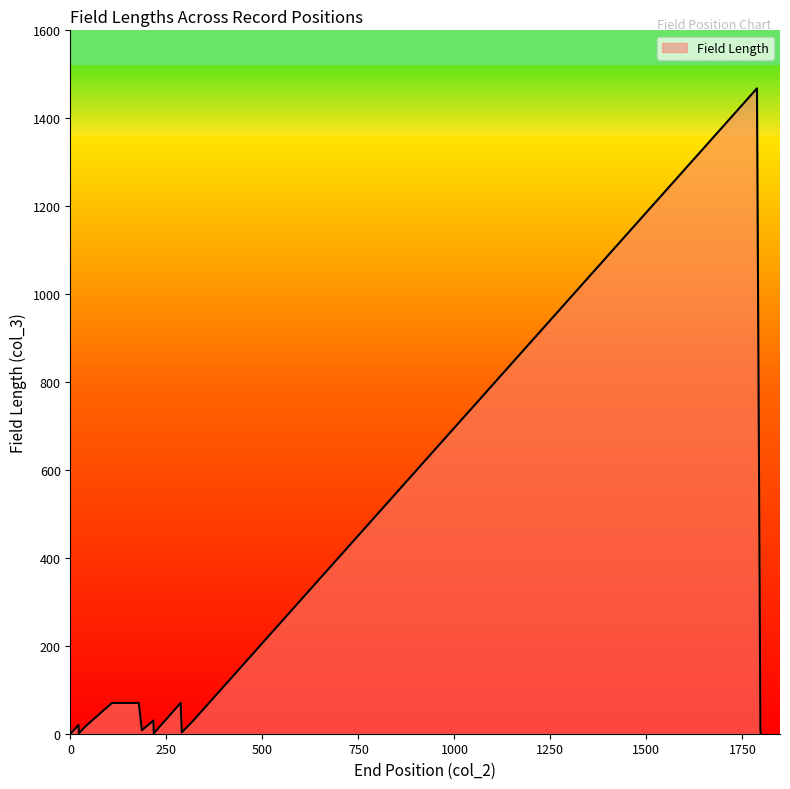

Reading left to right, what are all the values shown in this chart?

1=1	21=20	22=1	38=16	108=70	178=70	186=8	216=30	217=1	287=70	290=3	320=30	1788=1468	1797=9	1798=1	1798=1